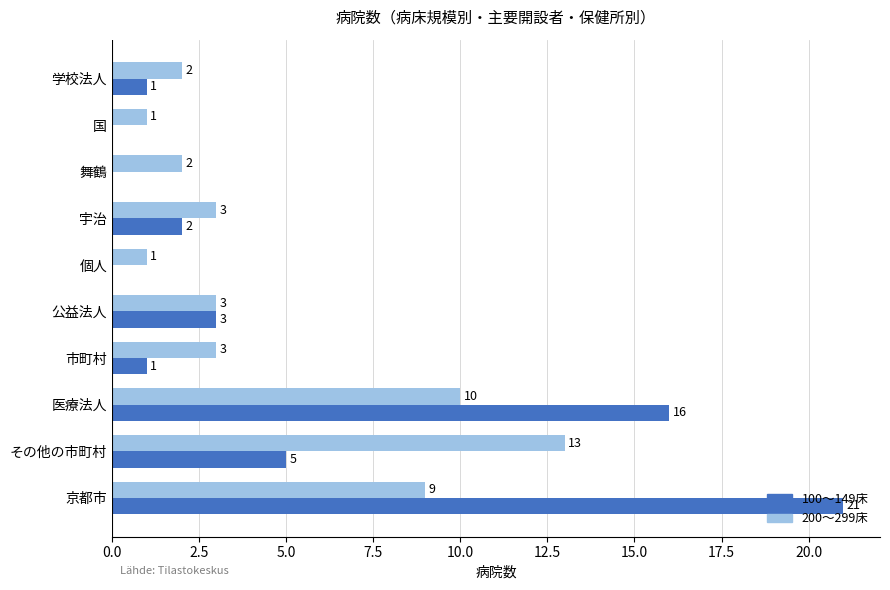

What is the maximum value shown in the chart?

21